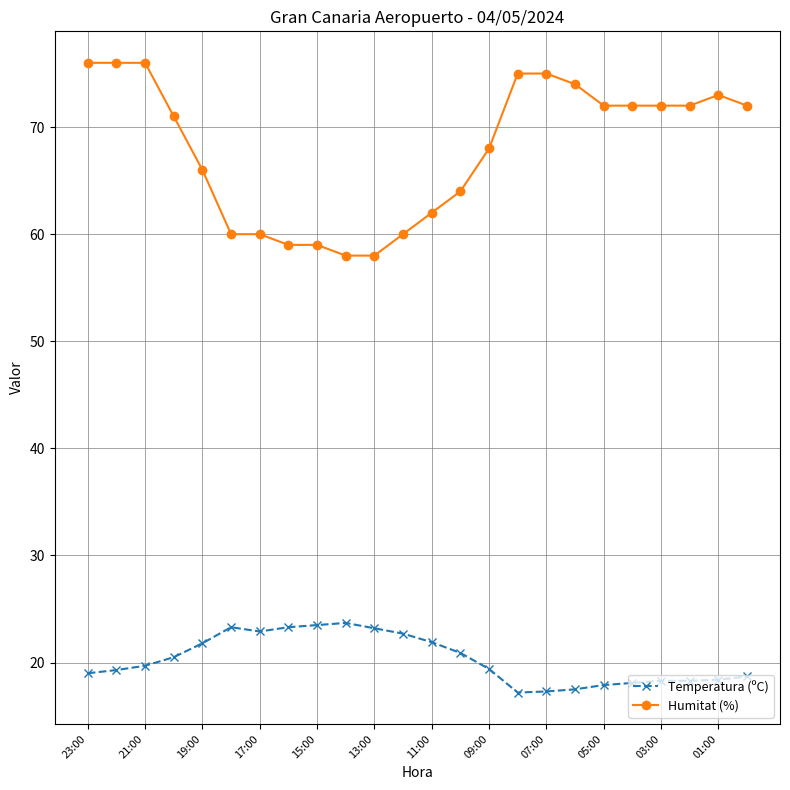

What are all the series names shown in the legend?

Temperatura (ºC), Humitat (%)